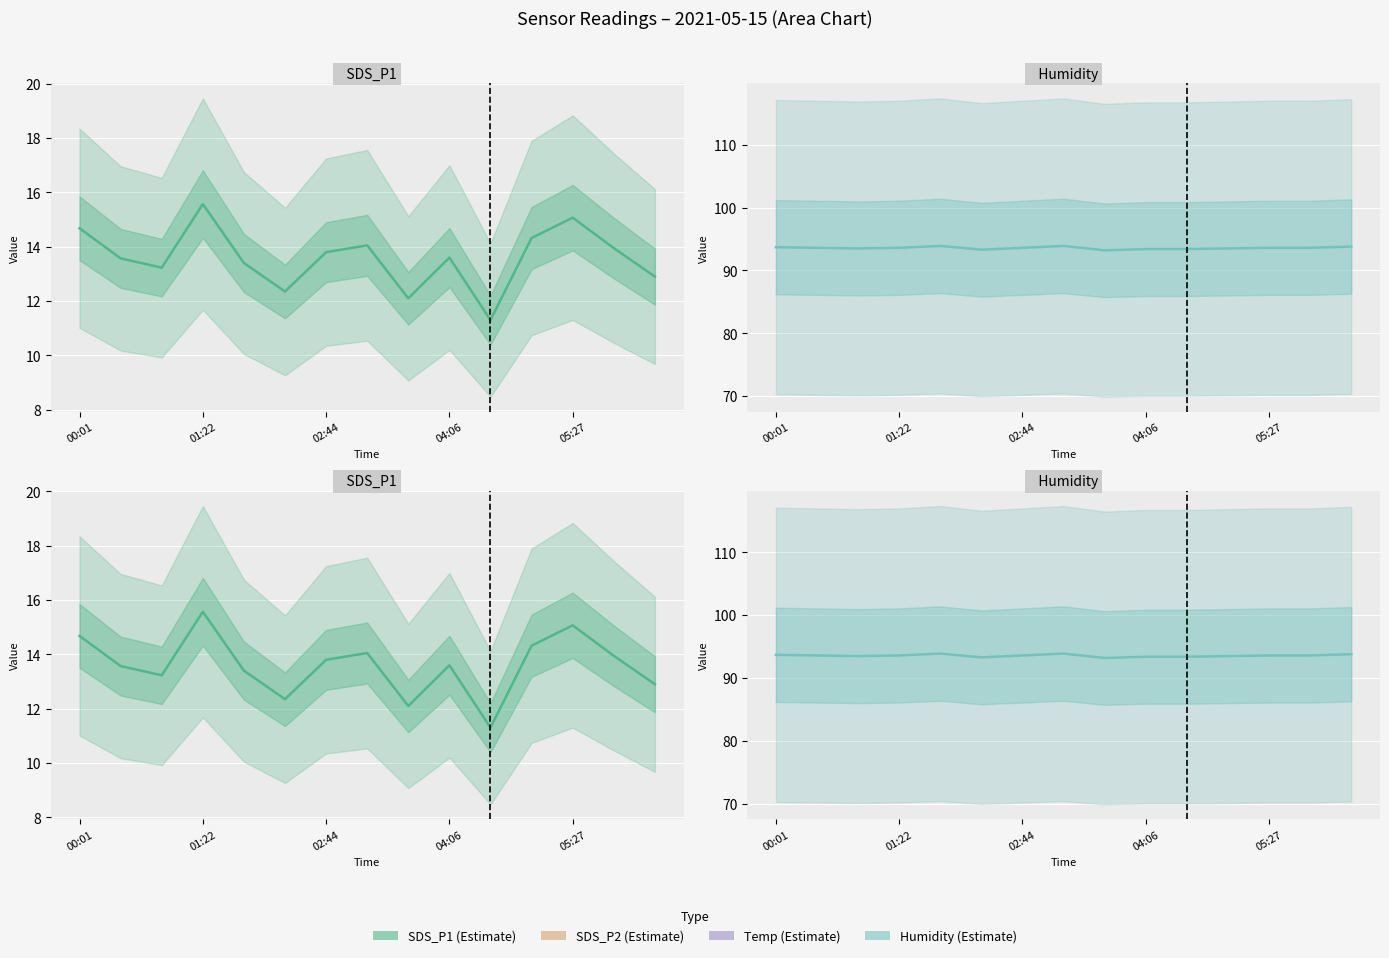

What is the sum of all Humidity values?

1403.6